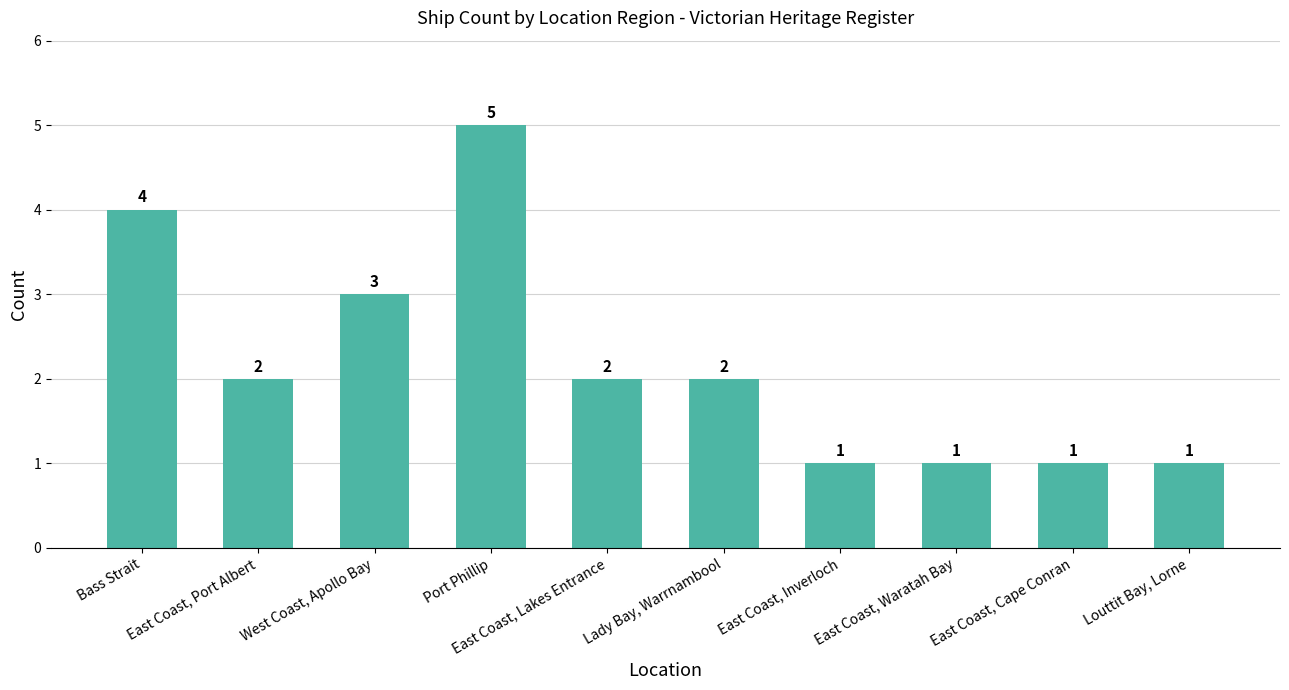

Reading right to left, what are all the values shown in this chart?

1	1	1	1	2	2	5	3	2	4